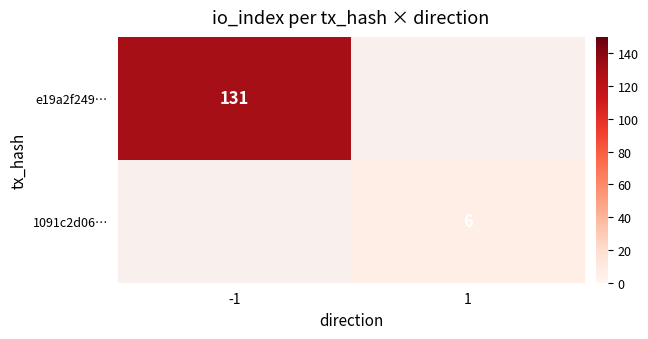

Is the value of e19a2f249… at -1 greater than the value of 1091c2d06… at 1?

Yes